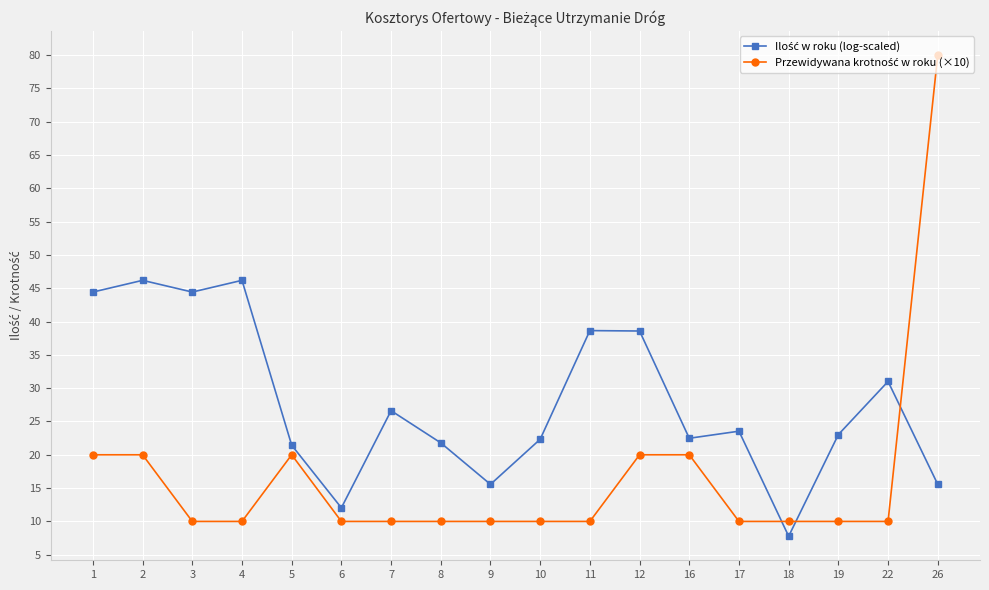

What is the difference between the highest and lowest values at 1?

24.4